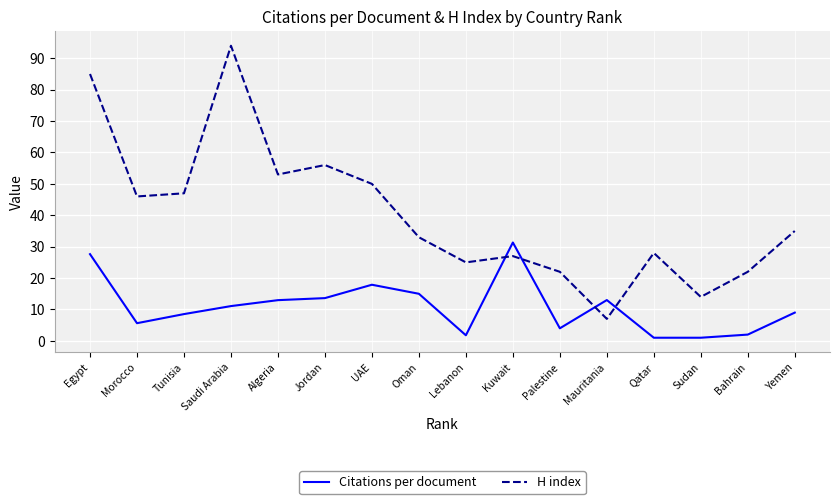

How many intersections are there between H index and Citations per document?

4